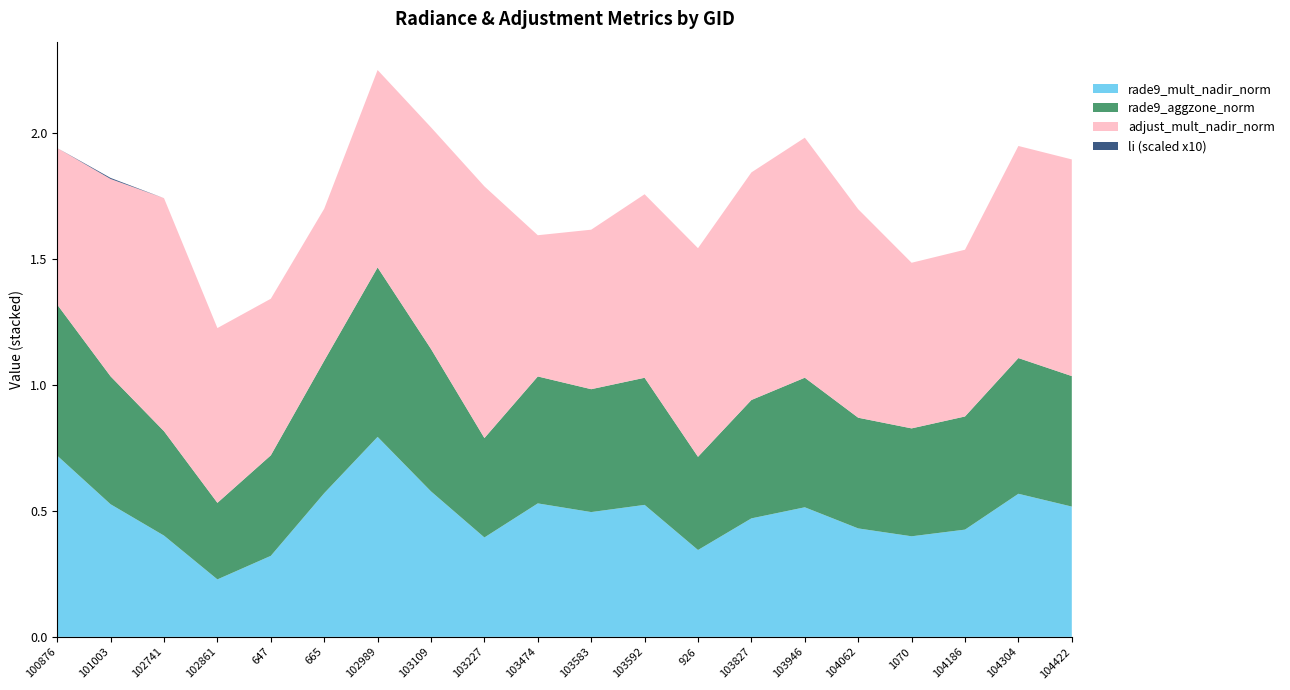

Reading left to right, list all the values displayed in this chart.

rade9_mult_nadir_norm: 100876=0.7	101003=0.5	102741=0.4	102861=0.2	647=0.3	665=0.6	102989=0.8	103109=0.6	103227=0.4	103474=0.5	103583=0.5	103592=0.5	926=0.3	103827=0.5	103946=0.5	104062=0.4	1070=0.4	104186=0.4	104304=0.6	104422=0.5
rade9_aggzone_norm: 100876=0.6	101003=0.5	102741=0.4	102861=0.3	647=0.4	665=0.5	102989=0.7	103109=0.6	103227=0.4	103474=0.5	103583=0.5	103592=0.5	926=0.4	103827=0.5	103946=0.5	104062=0.4	1070=0.4	104186=0.4	104304=0.5	104422=0.5
adjust_mult_nadir_norm: 100876=0.6	101003=0.8	102741=0.9	102861=0.7	647=0.6	665=0.6	102989=0.8	103109=0.9	103227=1.0	103474=0.6	103583=0.6	103592=0.7	926=0.8	103827=0.9	103946=1.0	104062=0.8	1070=0.7	104186=0.7	104304=0.8	104422=0.9
li: 100876=0.0	101003=0.0	102741=0.0	102861=0.0	647=0.0	665=0.0	102989=0.0	103109=0.0	103227=0.0	103474=0.0	103583=0.0	103592=0.0	926=0.0	103827=0.0	103946=0.0	104062=0.0	1070=0.0	104186=0.0	104304=0.0	104422=0.0